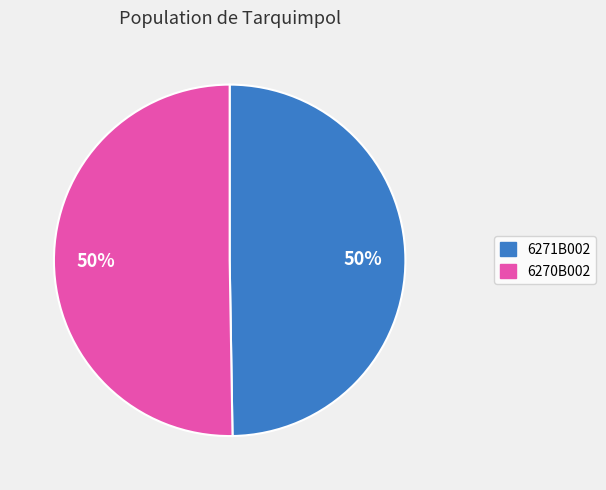

To the nearest percent, what is the average slice percentage?

50%